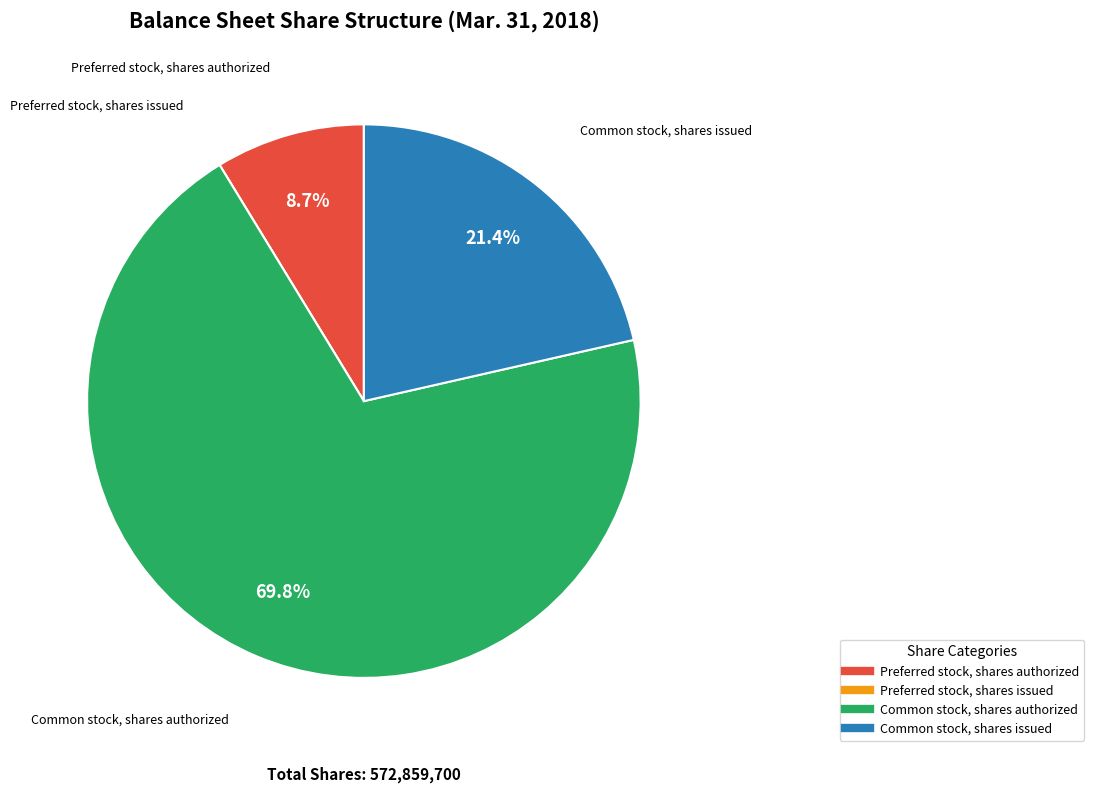

To the nearest percent, what portion does Common stock, shares issued represent?

21%